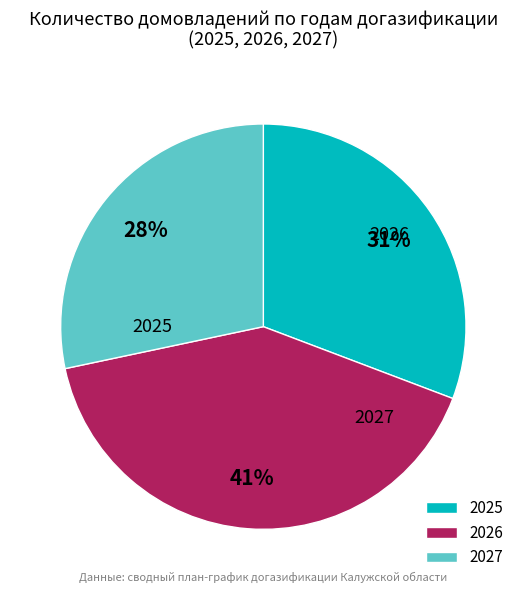

Is 2027 the majority of the pie?

No